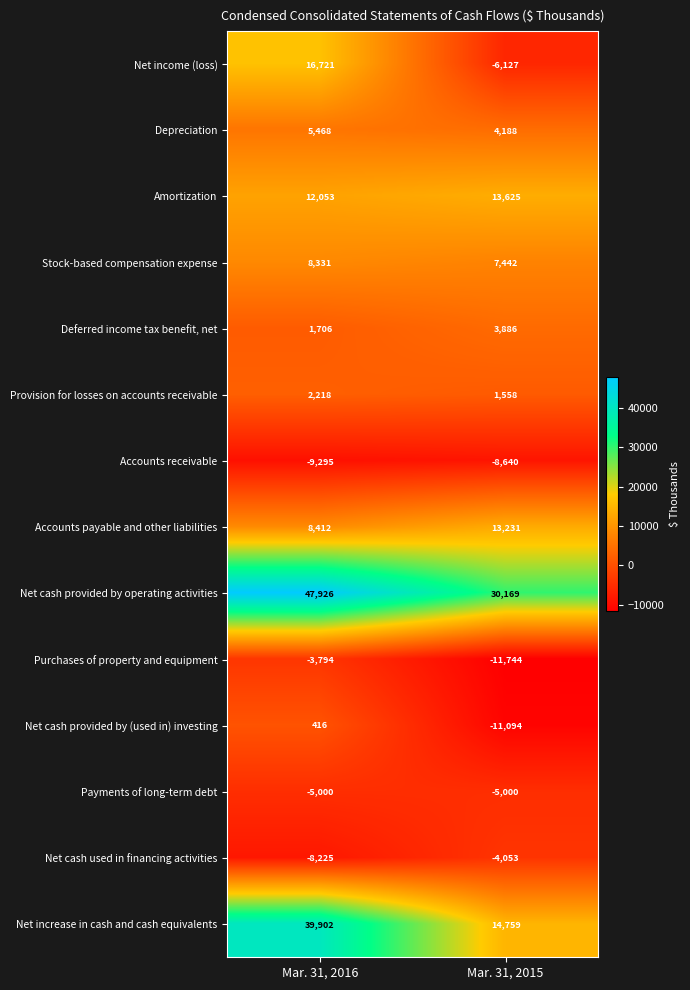

What is the sum of the Accounts receivable values at Mar. 31, 2015 and Mar. 31, 2016?

-17935